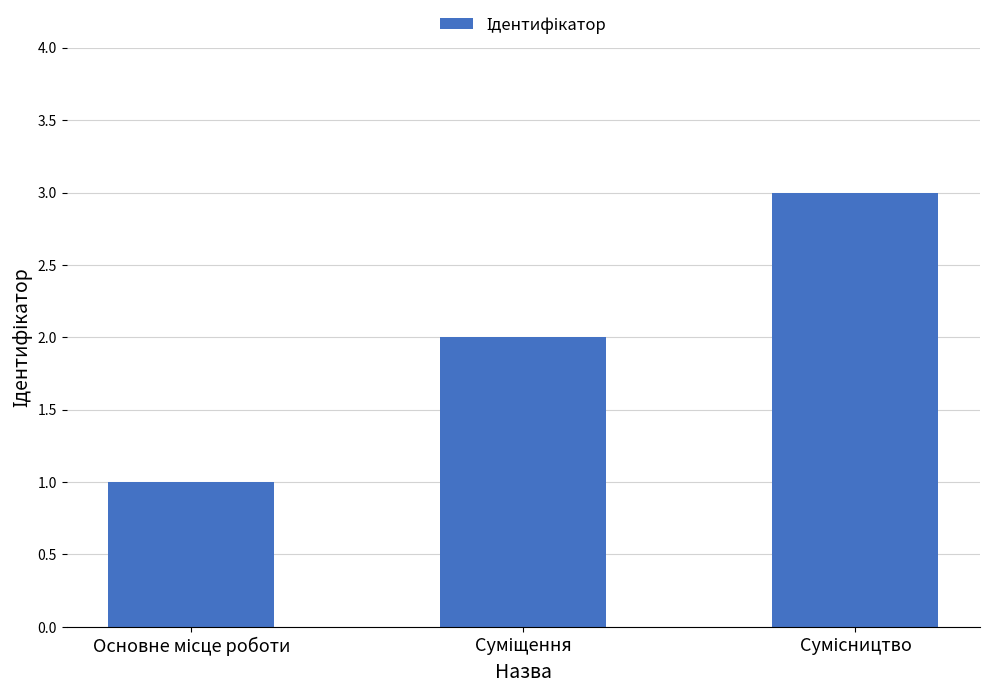

What is the greatest value displayed?

3